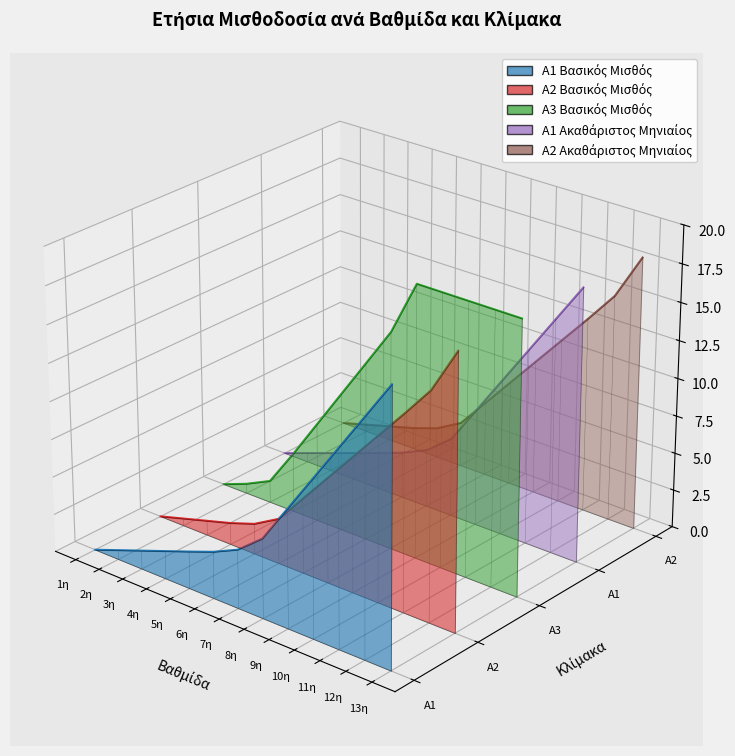

Which series changed the most between 3η and 5η?

A3 Βασικός Μισθός